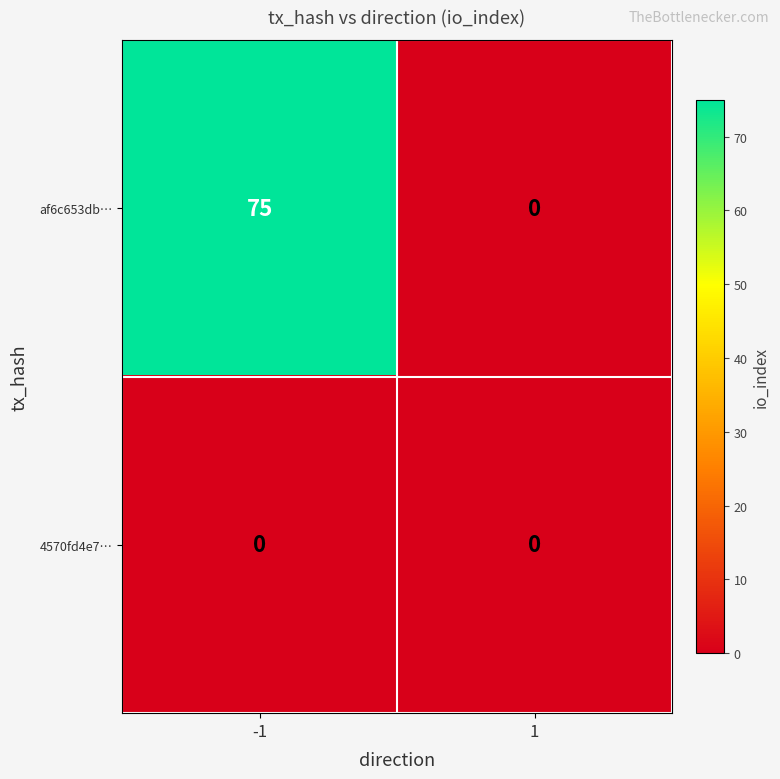

List the series in order of their peak value, highest first.

af6c653db…, 4570fd4e7…